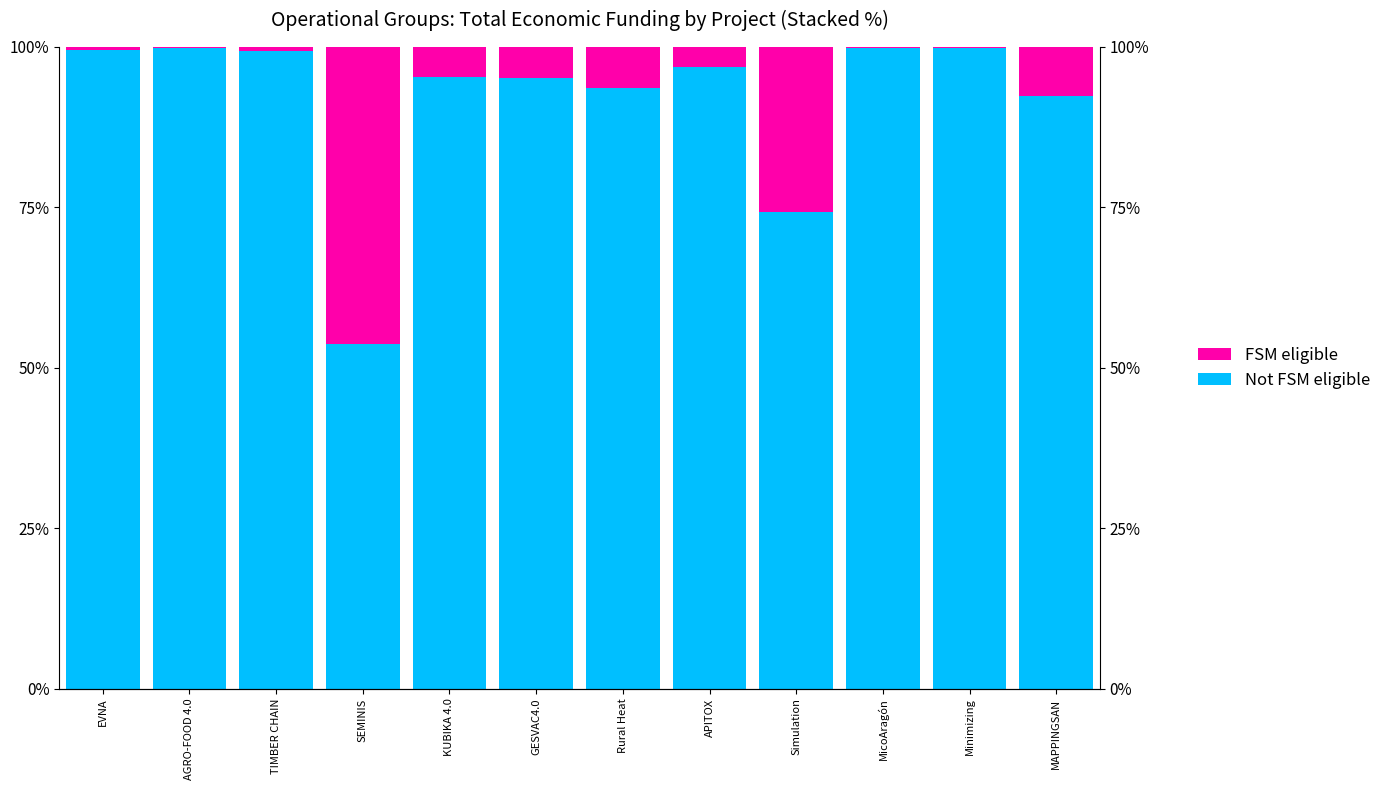

What is the average value of the Not FSM eligible series?

0.9